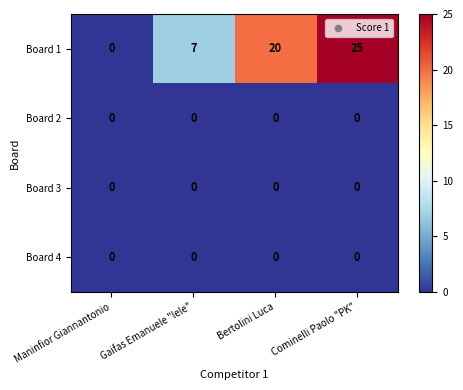

Reading right to left, list all the values displayed in this chart.

Board 1: Cominelli Paolo "PK"=25	Bertolini Luca=20	Gaifas Emanuele "lele"=7	Maninfior Giannantonio=0
Board 2: Cominelli Paolo "PK"=0	Bertolini Luca=0	Gaifas Emanuele "lele"=0	Maninfior Giannantonio=0
Board 3: Cominelli Paolo "PK"=0	Bertolini Luca=0	Gaifas Emanuele "lele"=0	Maninfior Giannantonio=0
Board 4: Cominelli Paolo "PK"=0	Bertolini Luca=0	Gaifas Emanuele "lele"=0	Maninfior Giannantonio=0